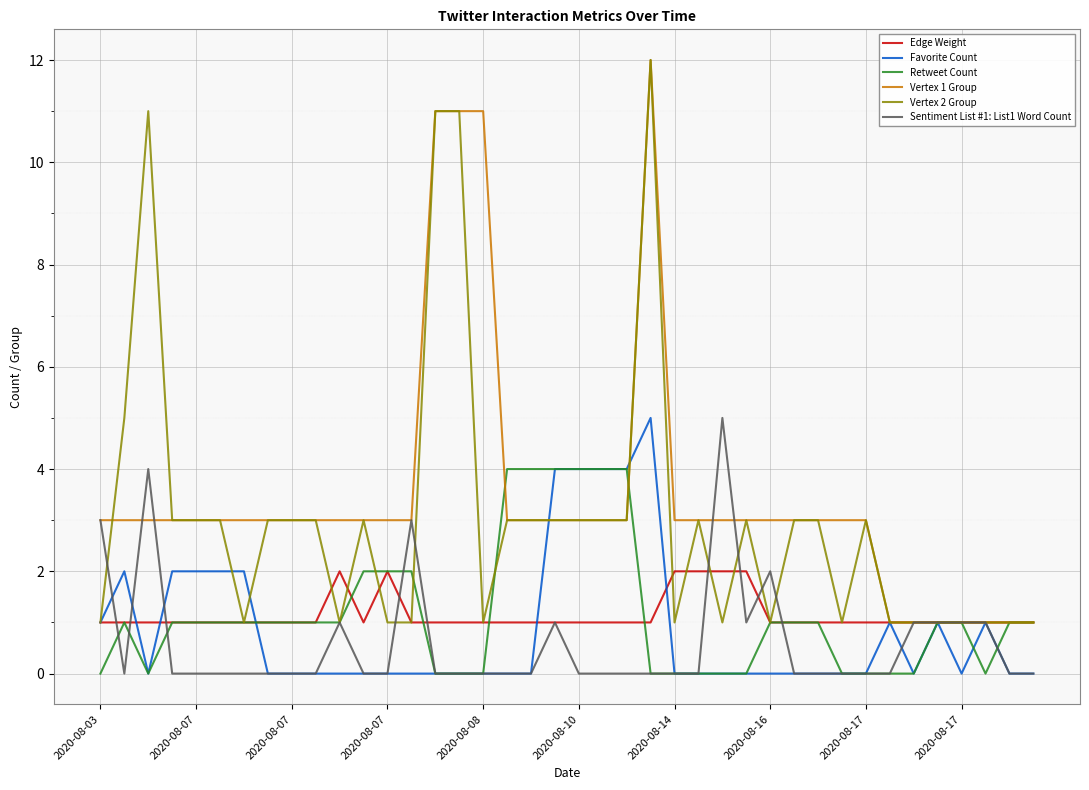

What is the maximum value shown in the chart?

12